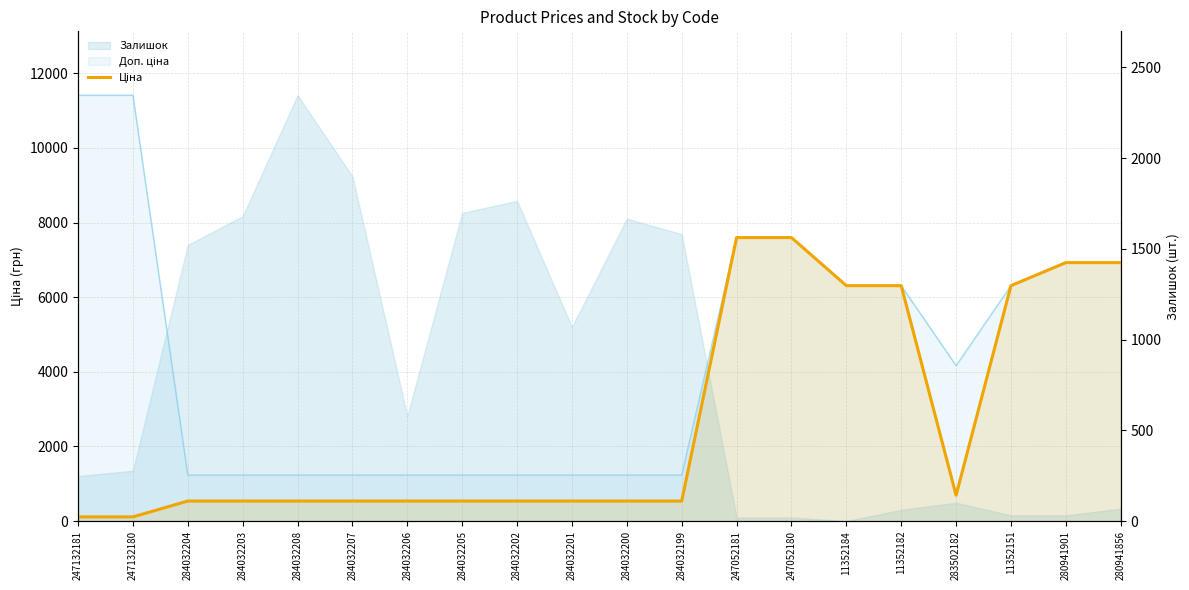

At which category does the chart reach its peak across all series?

247052181